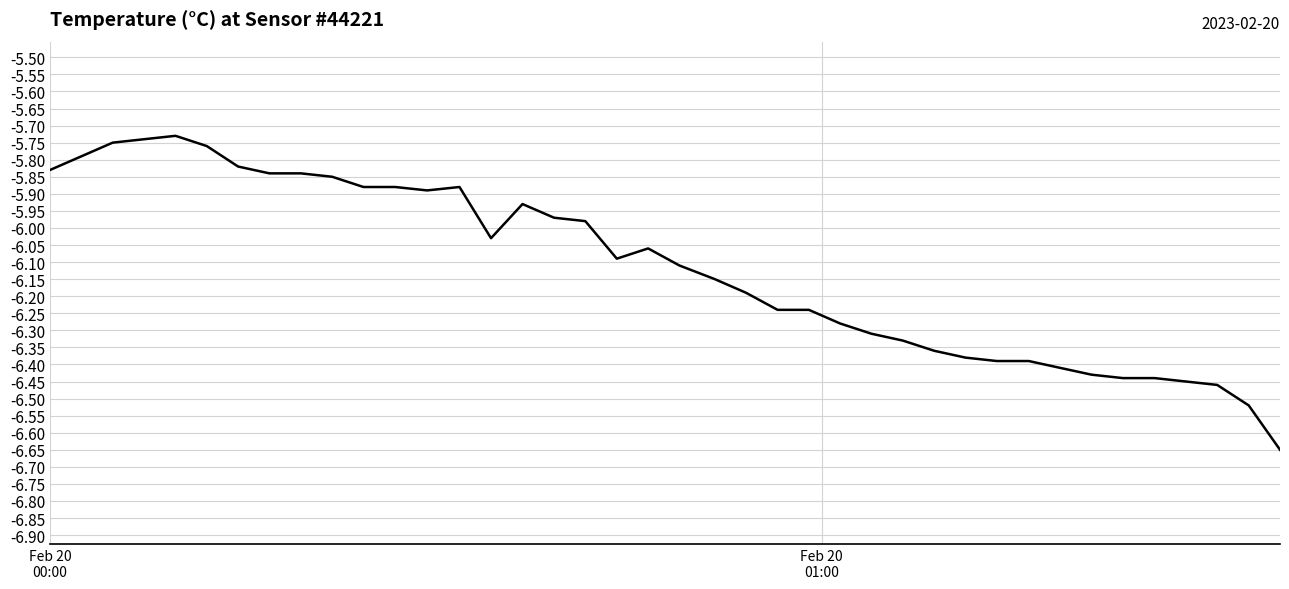

What is the difference between the maximum and minimum values?

0.9